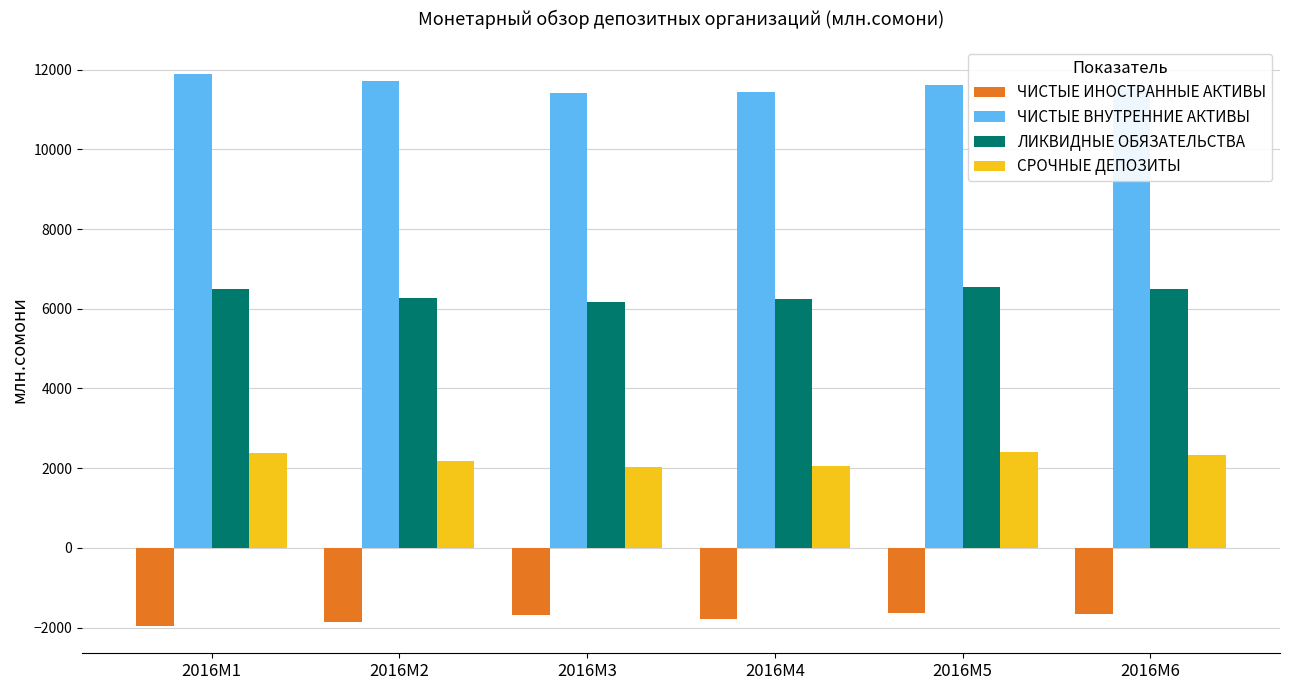

What is the spread (max minus min) of values at 2016M2?

13557.7